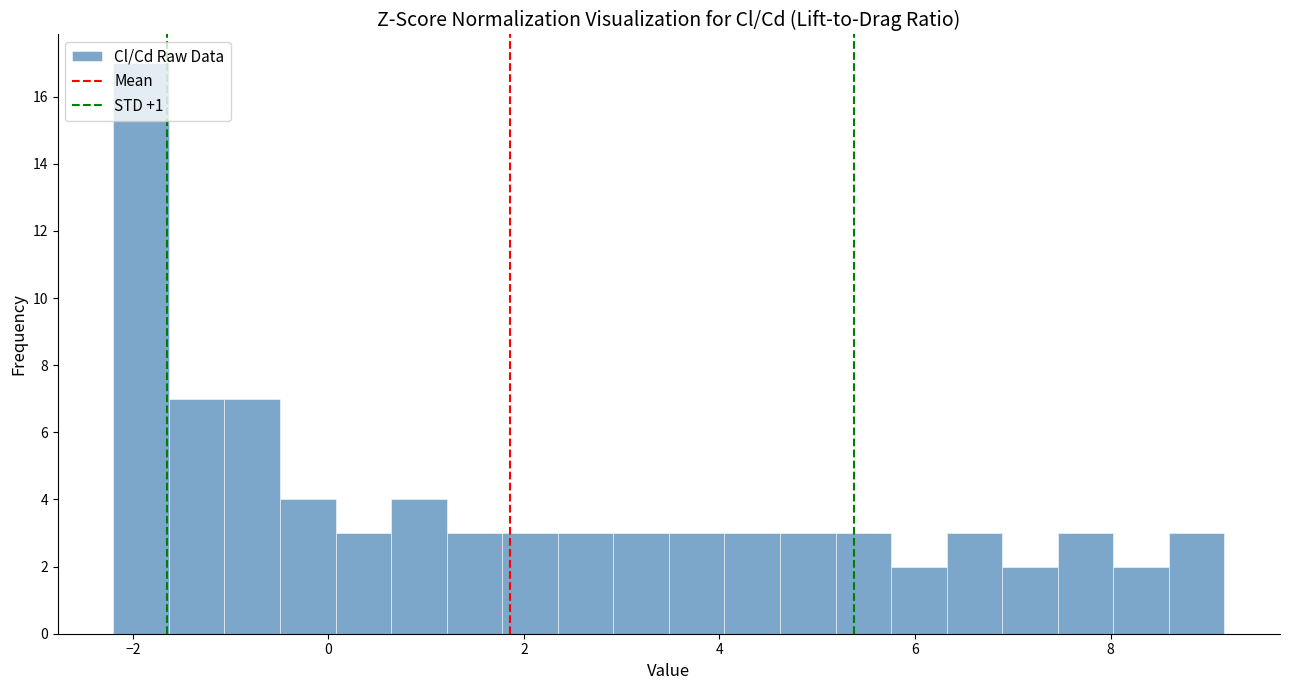

Around what value on the x-axis is the tallest bar? Give the approximate position of its centre, as read against the axis.

-2.0